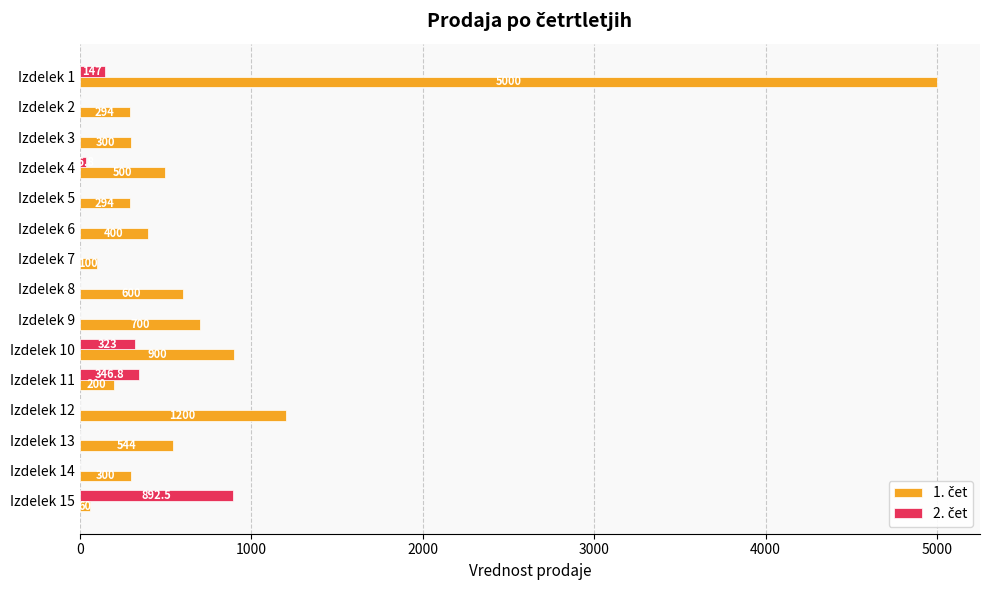

At which category is the sum across all series the highest?

Izdelek 1